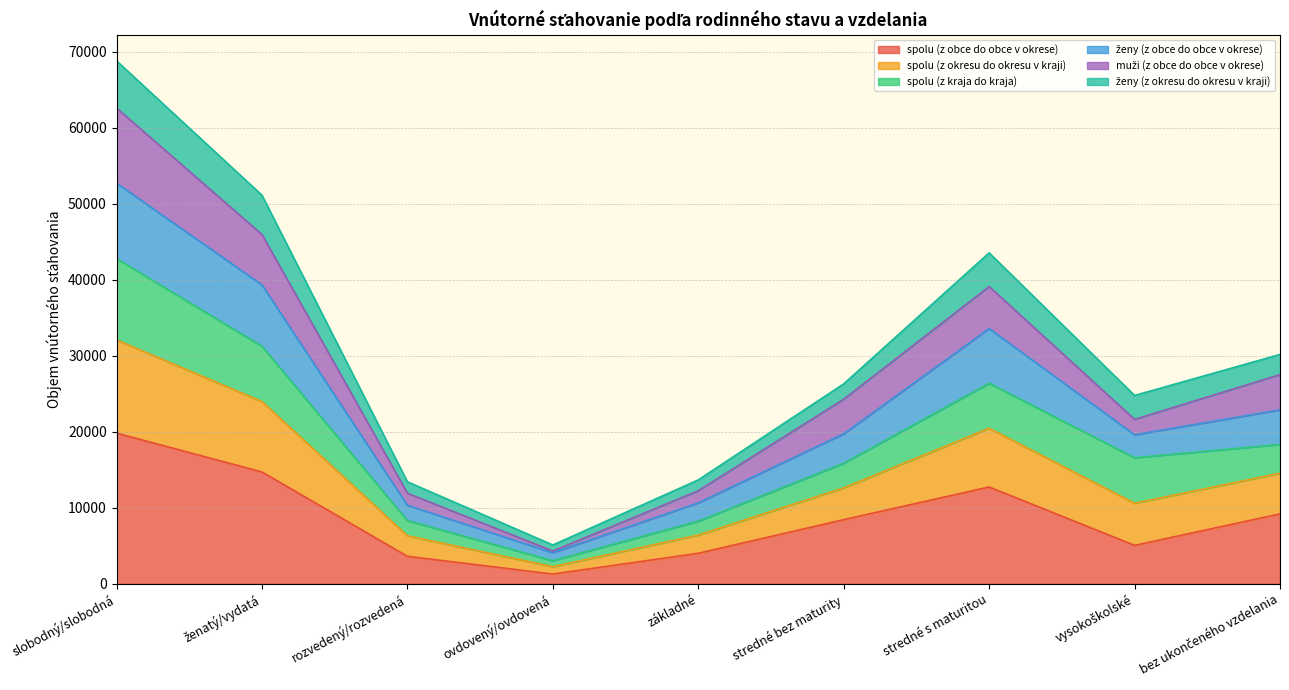

Count the number of categories in the chart.

9